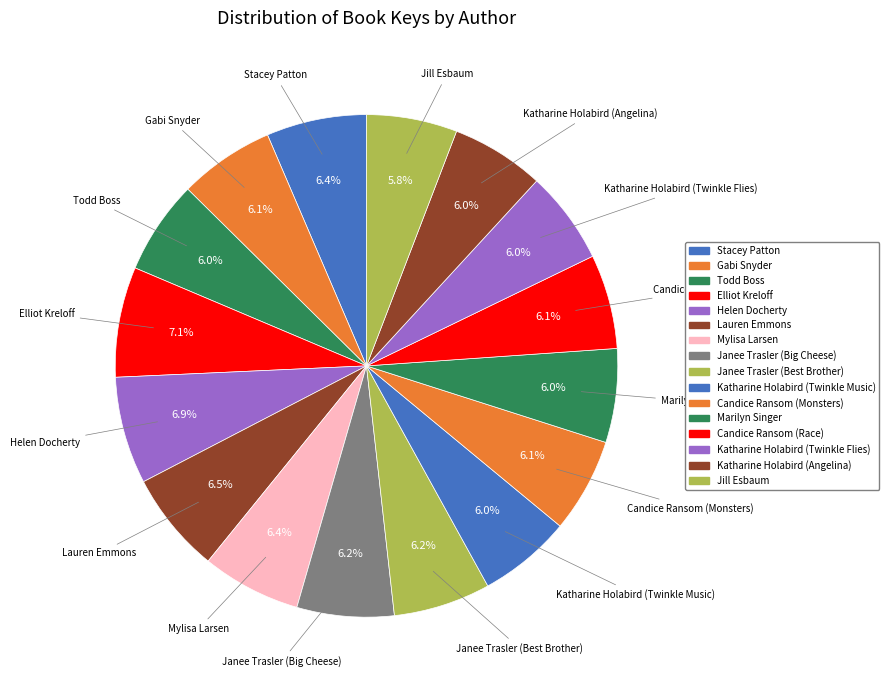

Count the number of slices in the pie.

16